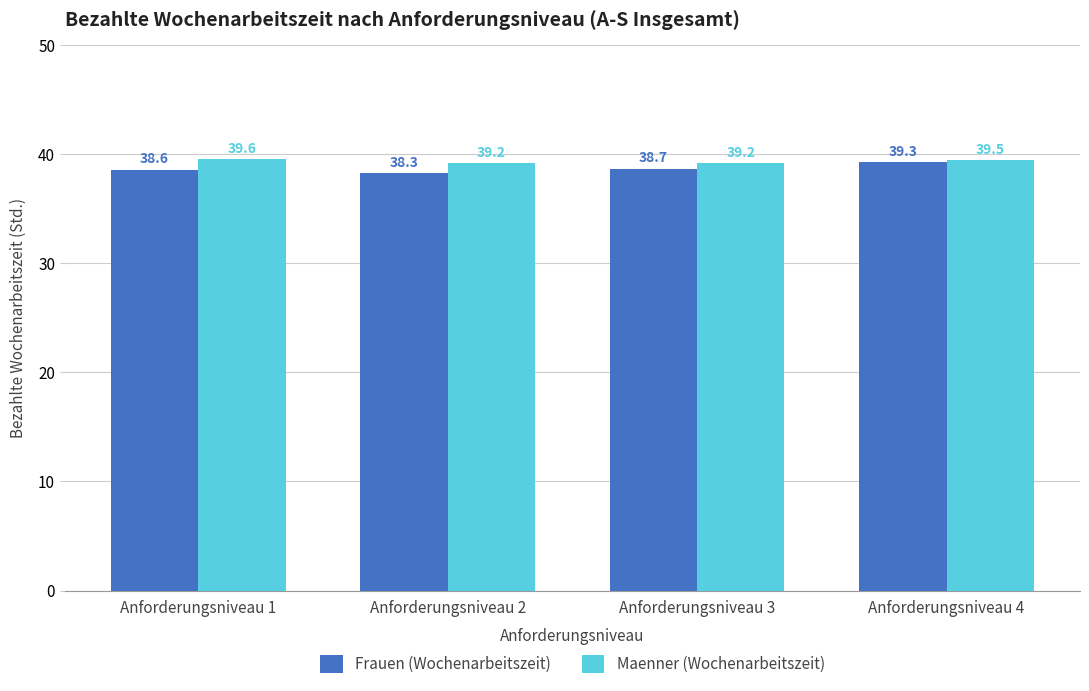

At how many categories does at least one series exceed 38?

4